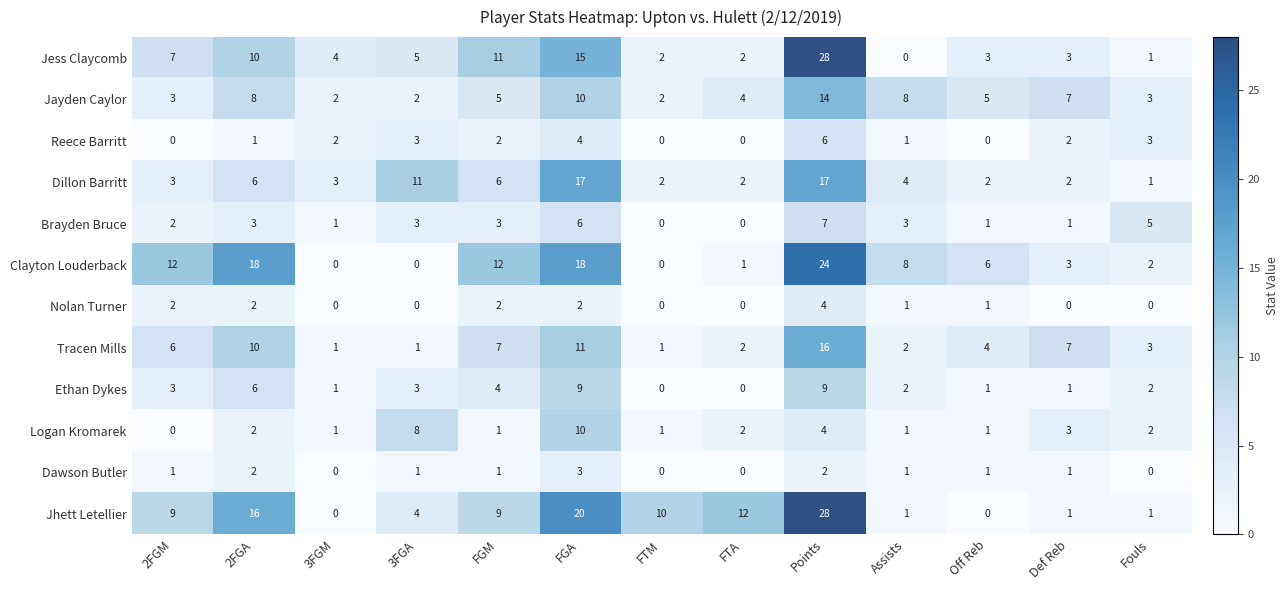

What is the maximum value shown in the chart?

28